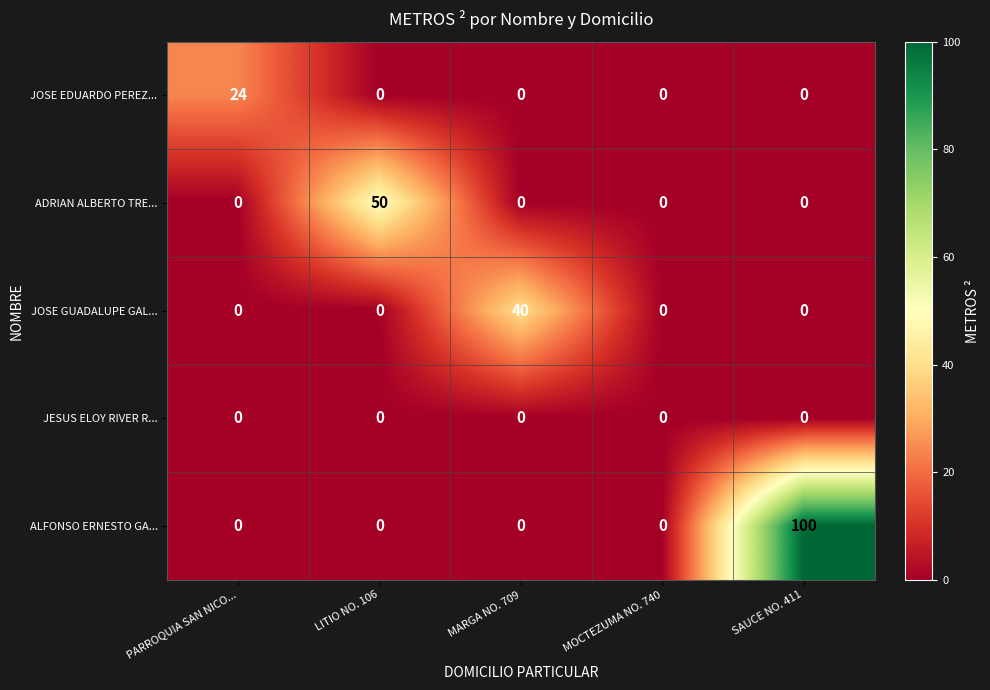

Reading left to right, what are all the values shown in this chart?

JOSE EDUARDO PEREZ...: PARROQUIA SAN NICO...=24	LITIO NO. 106=0	MARGA NO. 709=0	MOCTEZUMA NO. 740=0	SAUCE NO. 411=0
ADRIAN ALBERTO TRE...: PARROQUIA SAN NICO...=0	LITIO NO. 106=50	MARGA NO. 709=0	MOCTEZUMA NO. 740=0	SAUCE NO. 411=0
JOSE GUADALUPE GAL...: PARROQUIA SAN NICO...=0	LITIO NO. 106=0	MARGA NO. 709=40	MOCTEZUMA NO. 740=0	SAUCE NO. 411=0
JESUS ELOY RIVER R...: PARROQUIA SAN NICO...=0	LITIO NO. 106=0	MARGA NO. 709=0	MOCTEZUMA NO. 740=0	SAUCE NO. 411=0
ALFONSO ERNESTO GA...: PARROQUIA SAN NICO...=0	LITIO NO. 106=0	MARGA NO. 709=0	MOCTEZUMA NO. 740=0	SAUCE NO. 411=100